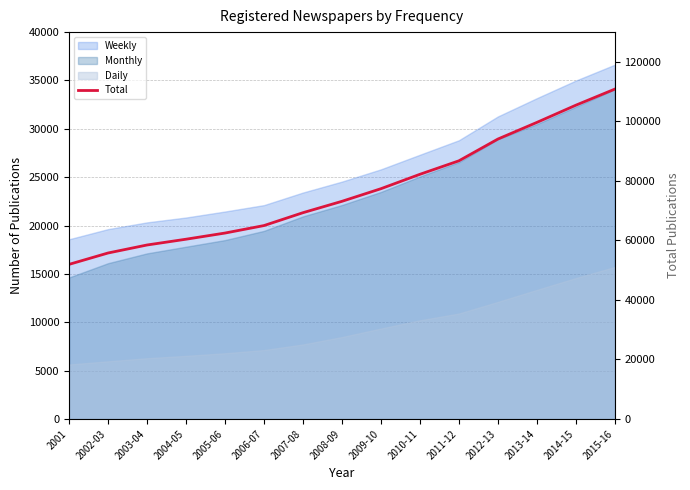

How many values are below 73146?

7